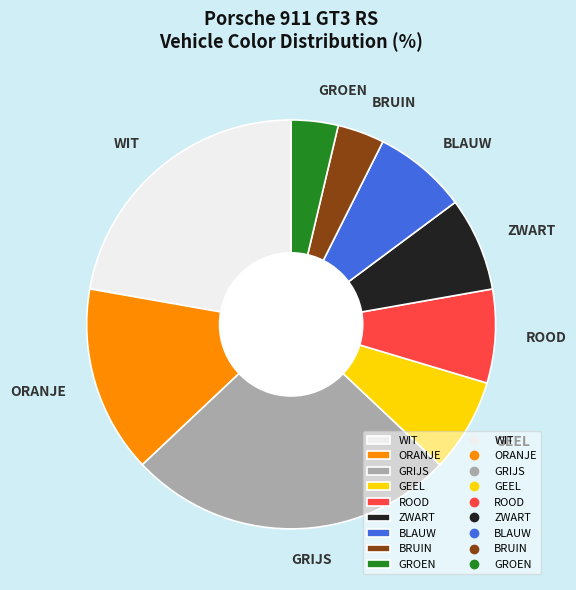

Which slice is the largest?

GRIJS